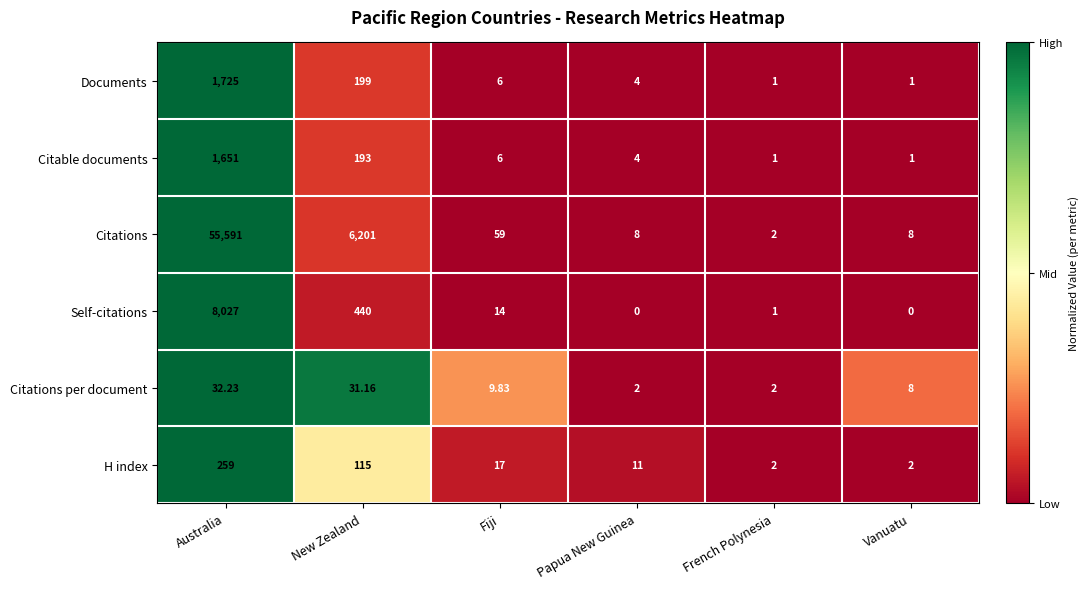

What is the total value across all series at Vanuatu?

20.0